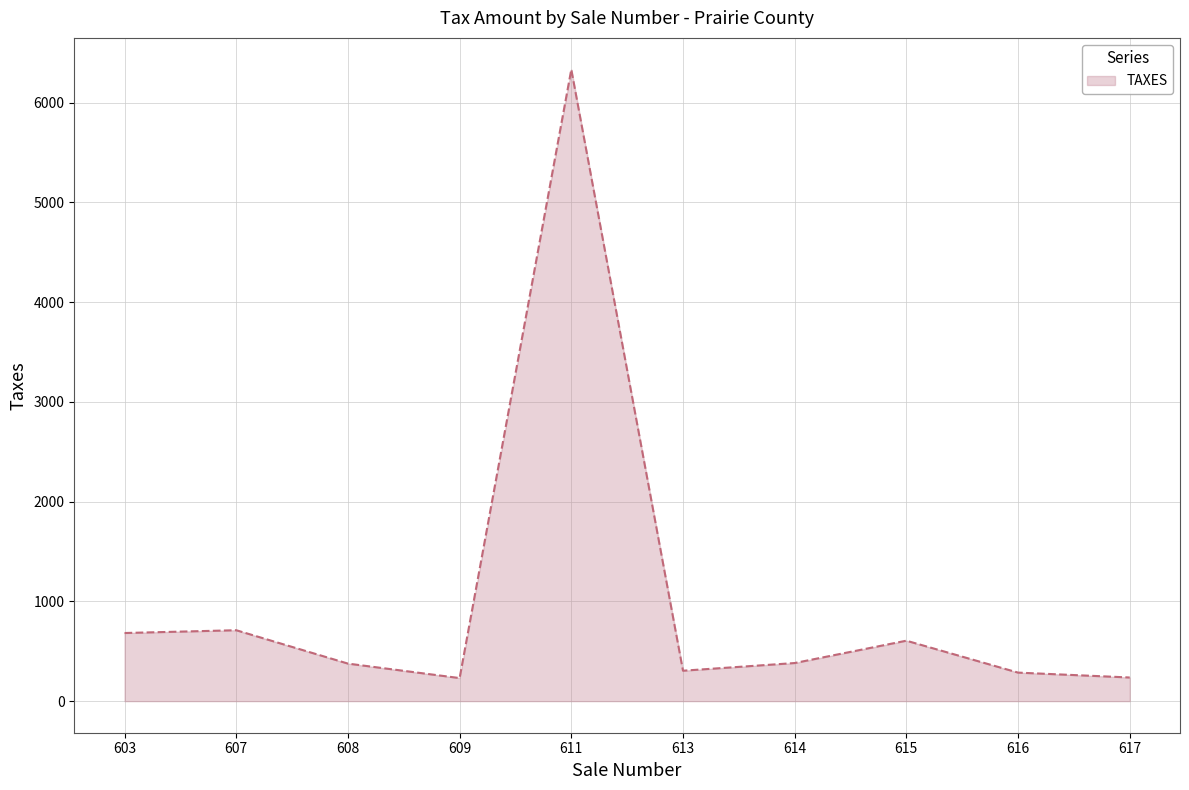

What is the sum of all values?

10150.2